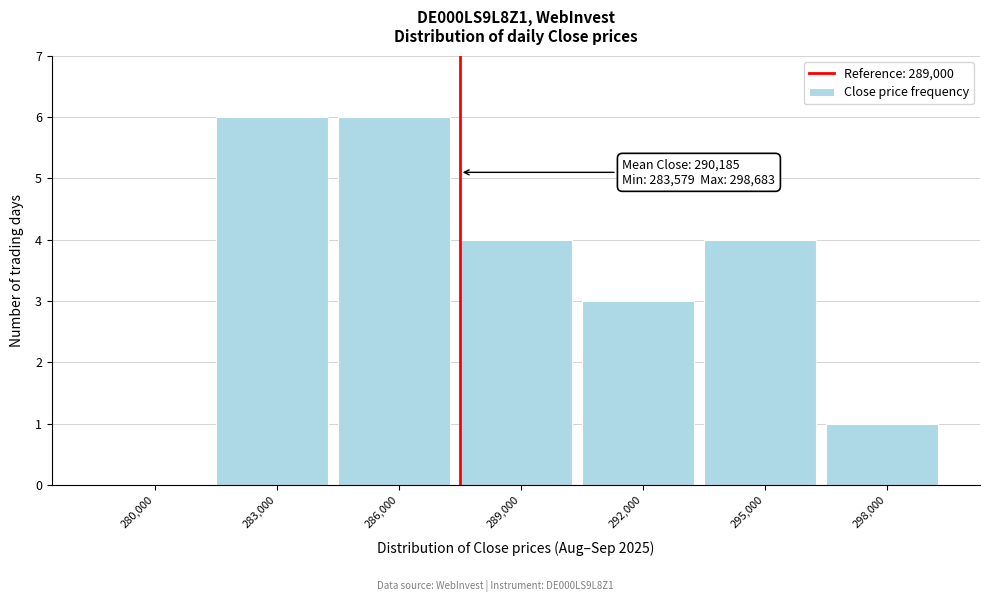

Reading left to right, extract all data points from this chart.

280,000=0	283,000=6	286,000=6	289,000=4	292,000=3	295,000=4	298,000=1